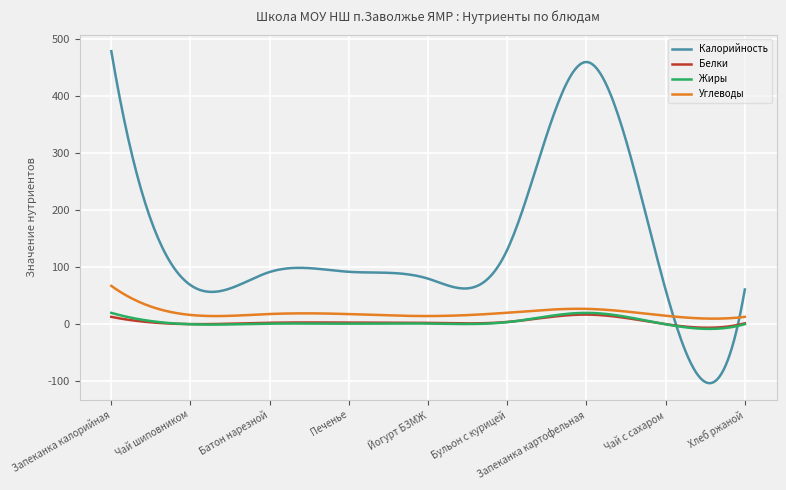

Which series has the widest spread of values?

Калорийность